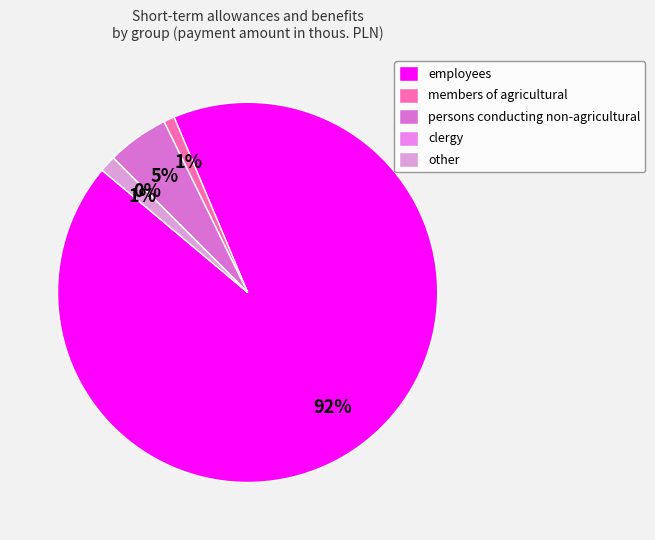

To the nearest percent, what is the average slice percentage?

20%